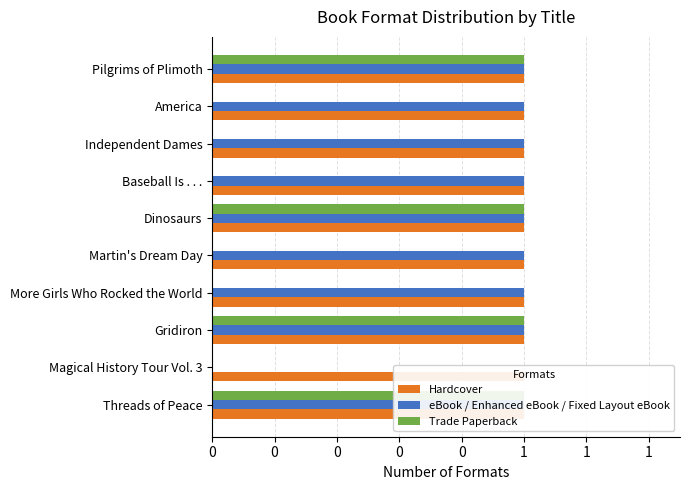

What is the maximum value for Trade Paperback?

1.0